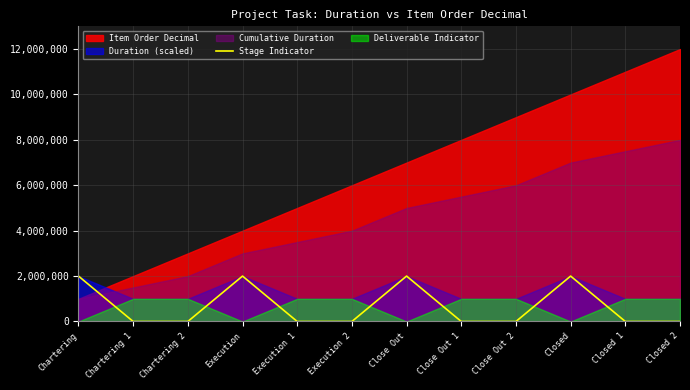

What is the difference between the second highest and second lowest values?

2000000